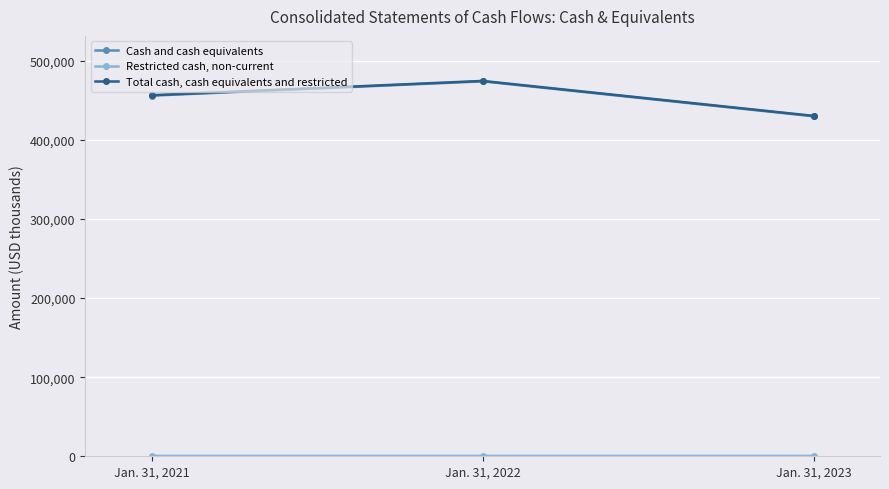

Is this an area chart (filled region under the line)?

No